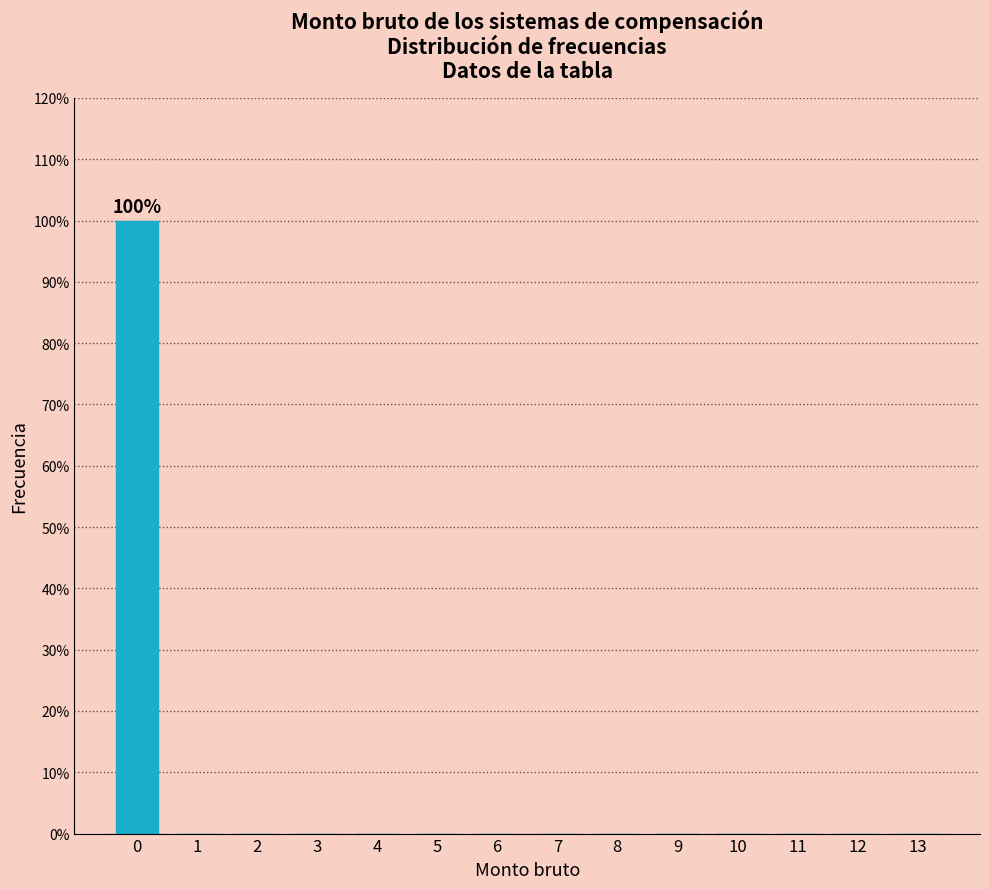

Reading left to right, what are all the values shown in this chart?

0=100	1=0	2=0	3=0	4=0	5=0	6=0	7=0	8=0	9=0	10=0	11=0	12=0	13=0